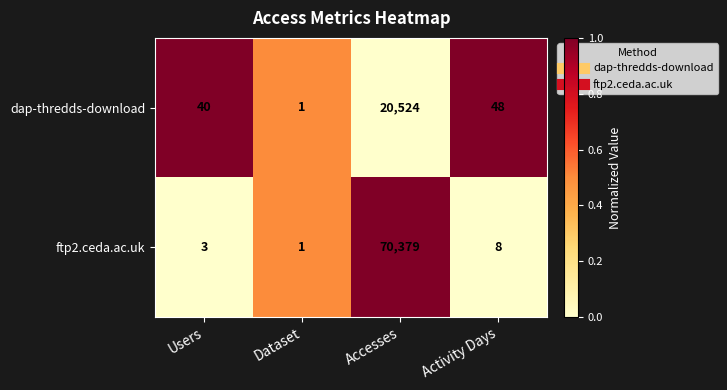

Reading left to right, what are all the values shown in this chart?

dap-thredds-download: 40	1	20524	48
ftp2.ceda.ac.uk: 3	1	70379	8